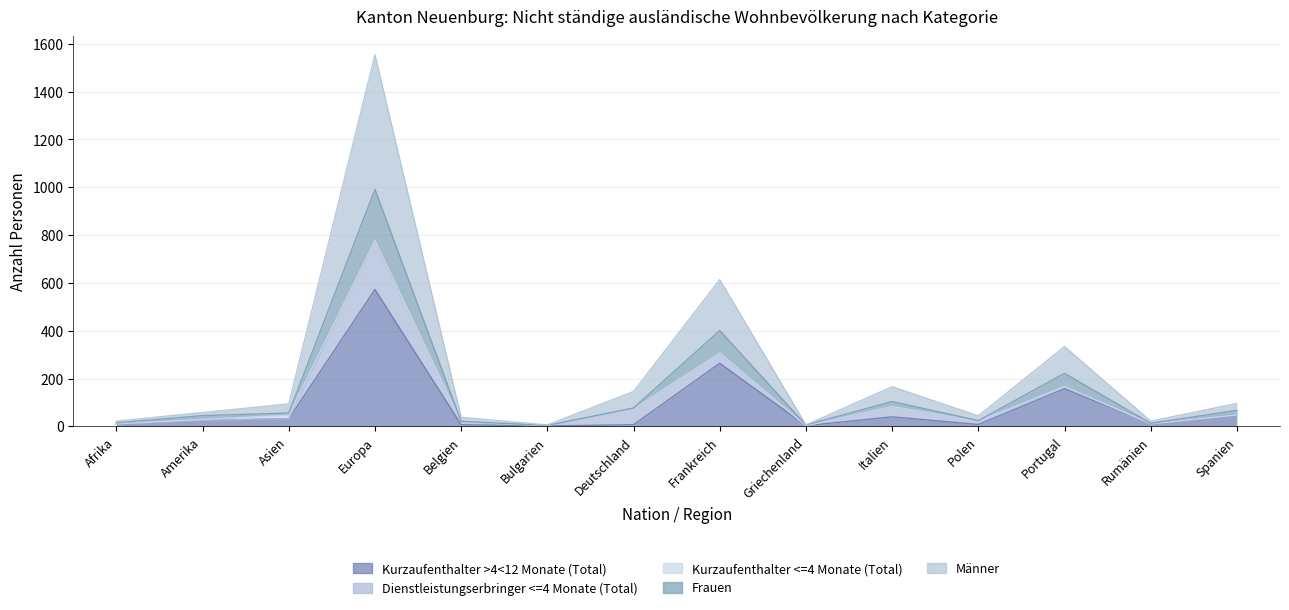

What position from the left is Spanien?

14